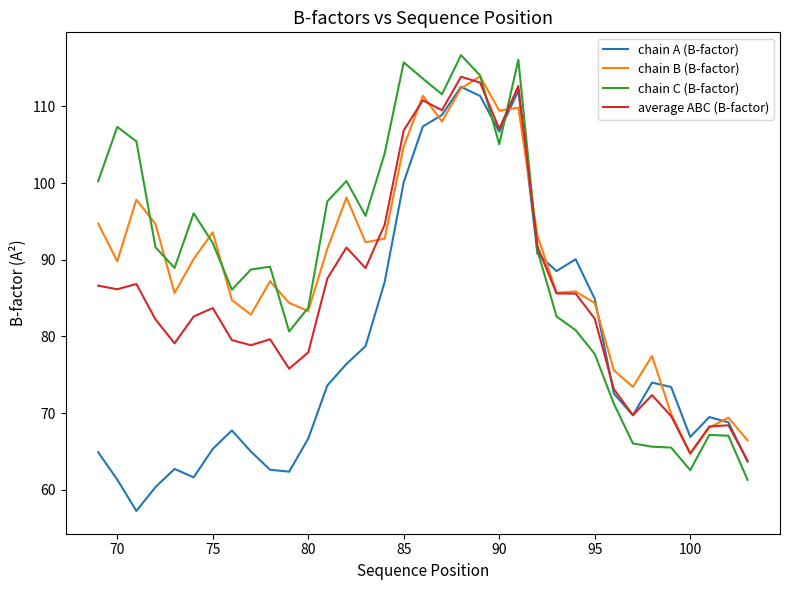

What is the maximum value for chain A (B-factor)?

112.5